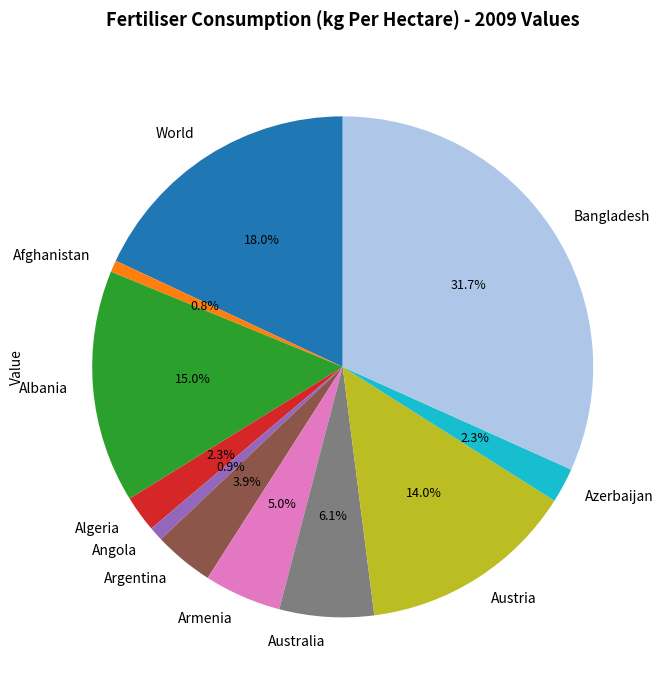

How many segments does this pie chart have?

11